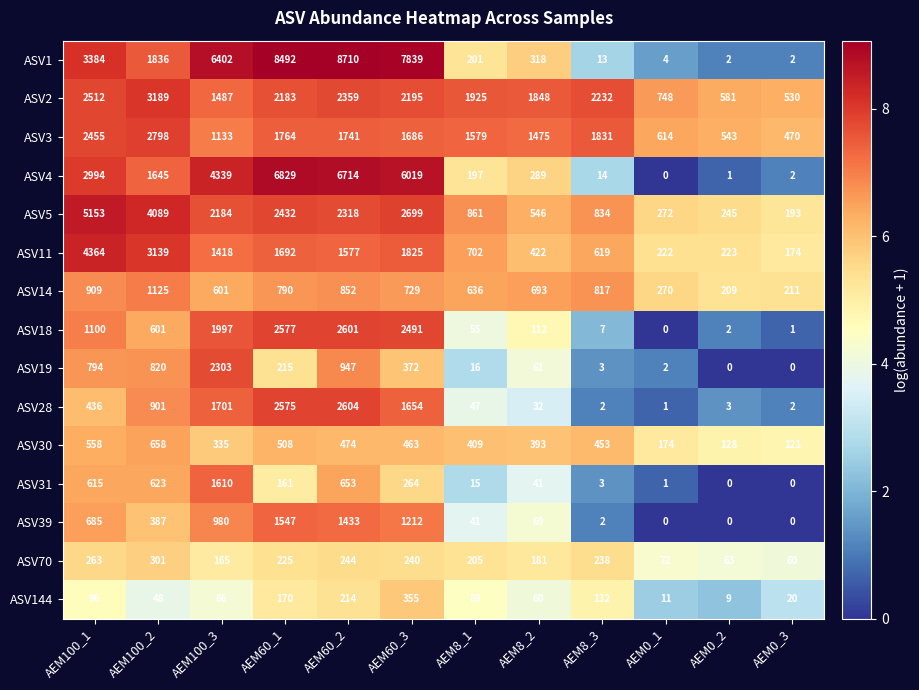

Is it true that ASV5 equals 2515 at AEM100_1?

False